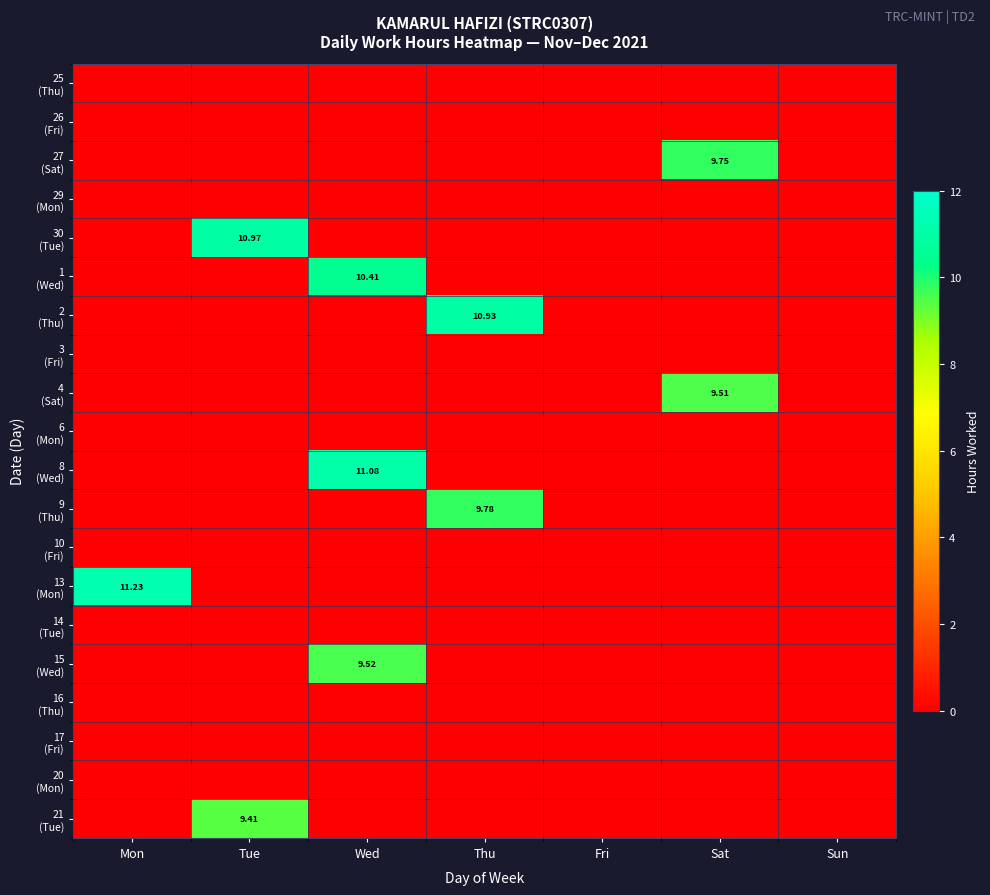

Between Thu and Mon, which is larger?

Thu